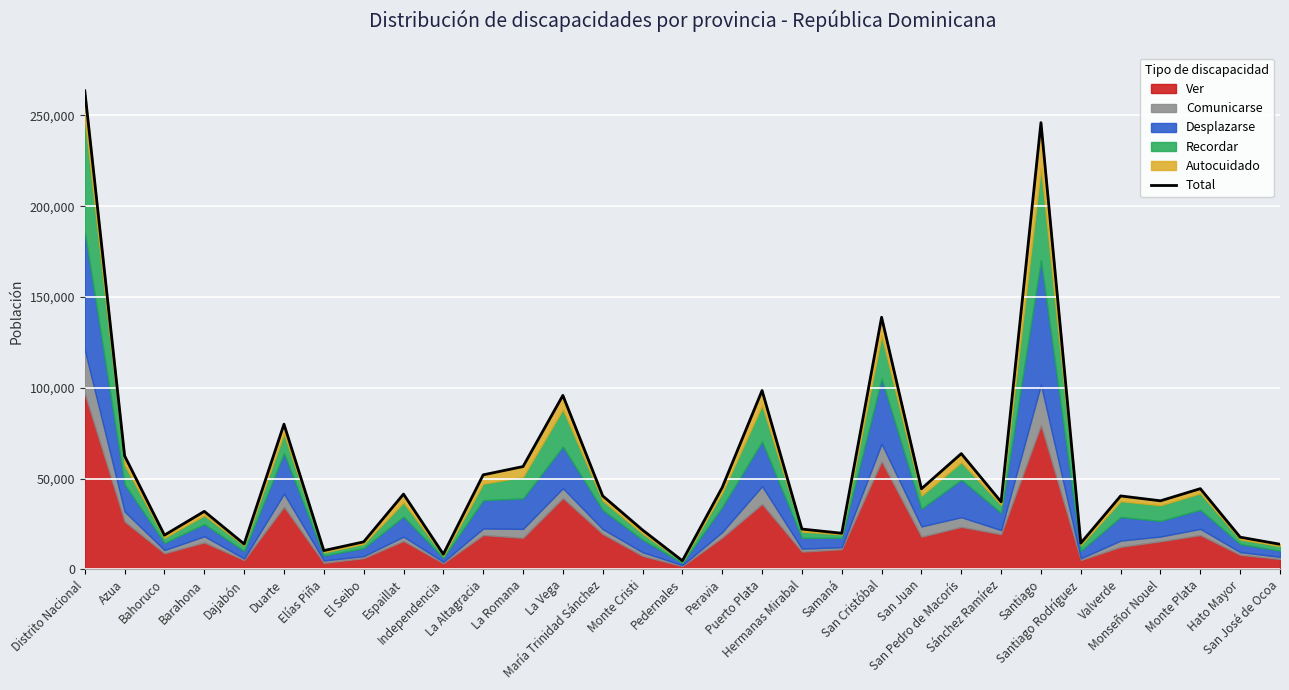

At which label does the data first exceed 40440?

Distrito Nacional